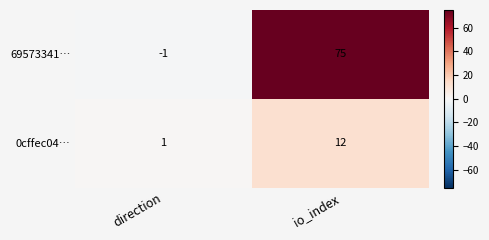

The 69573341… series shows 113 at io_index. True or false?

False